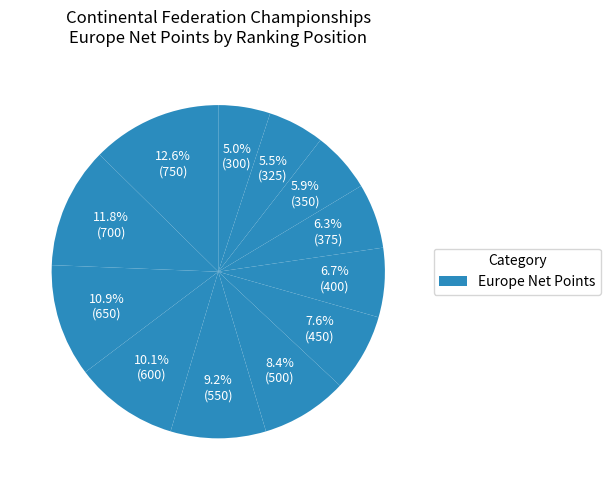

What is the smallest slice in the pie chart?

12th